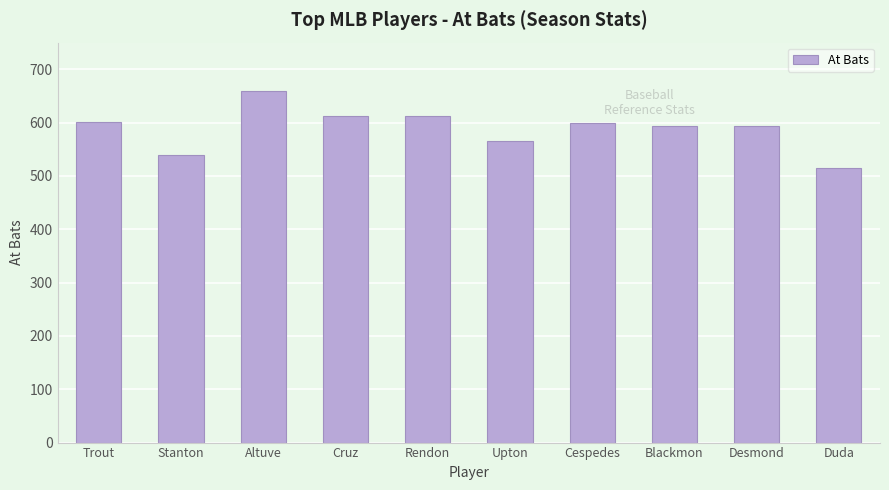

Which label corresponds to the smallest value in the chart?

Duda